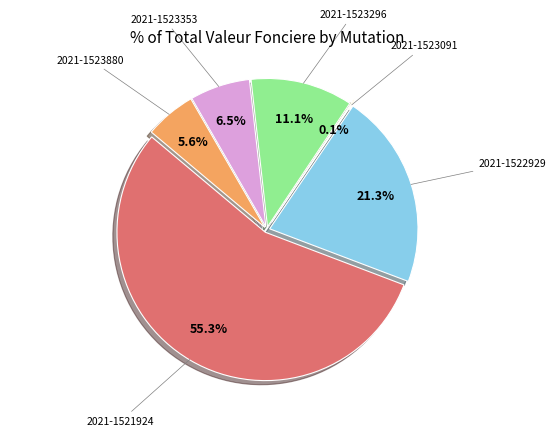

Does any single category account for the majority?

Yes